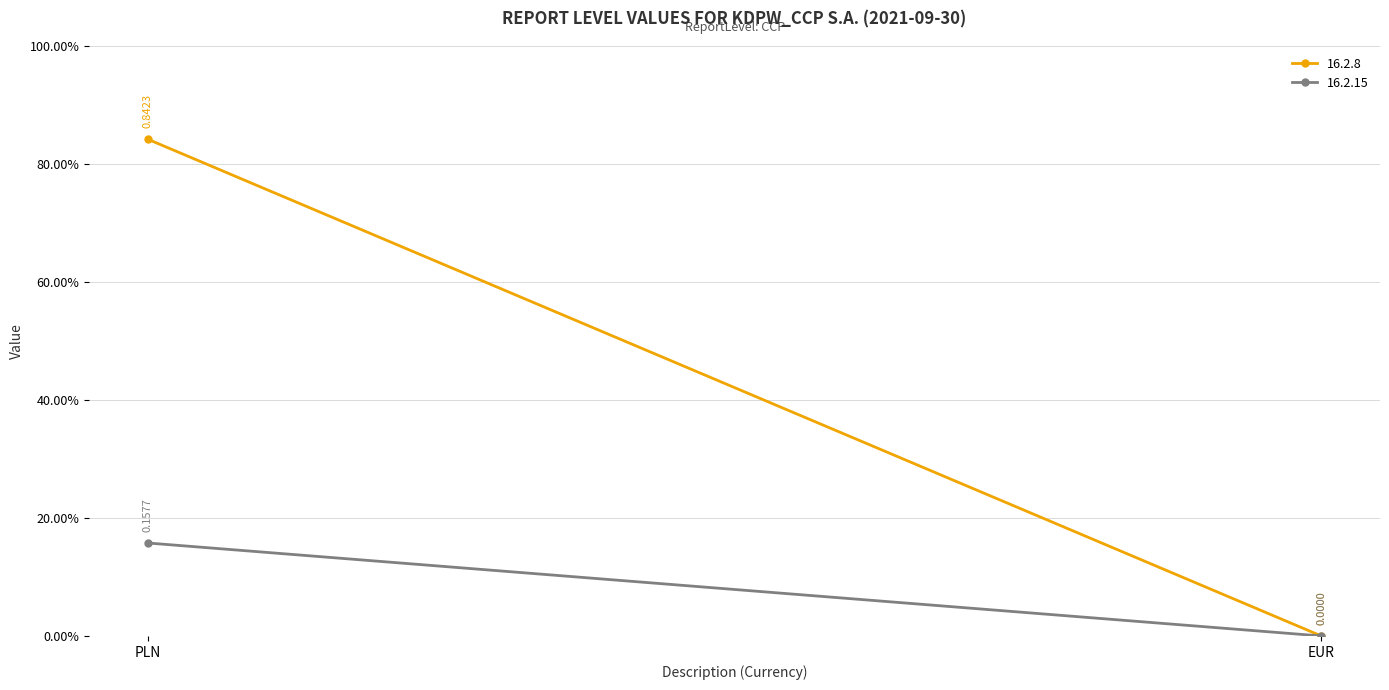

The 16.2.8 series shows 0.8 at PLN. True or false?

True